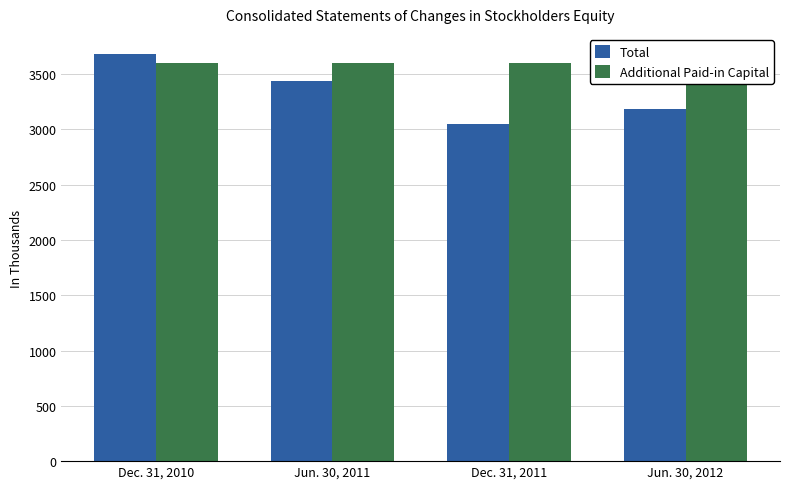

How many series are shown in this chart?

2